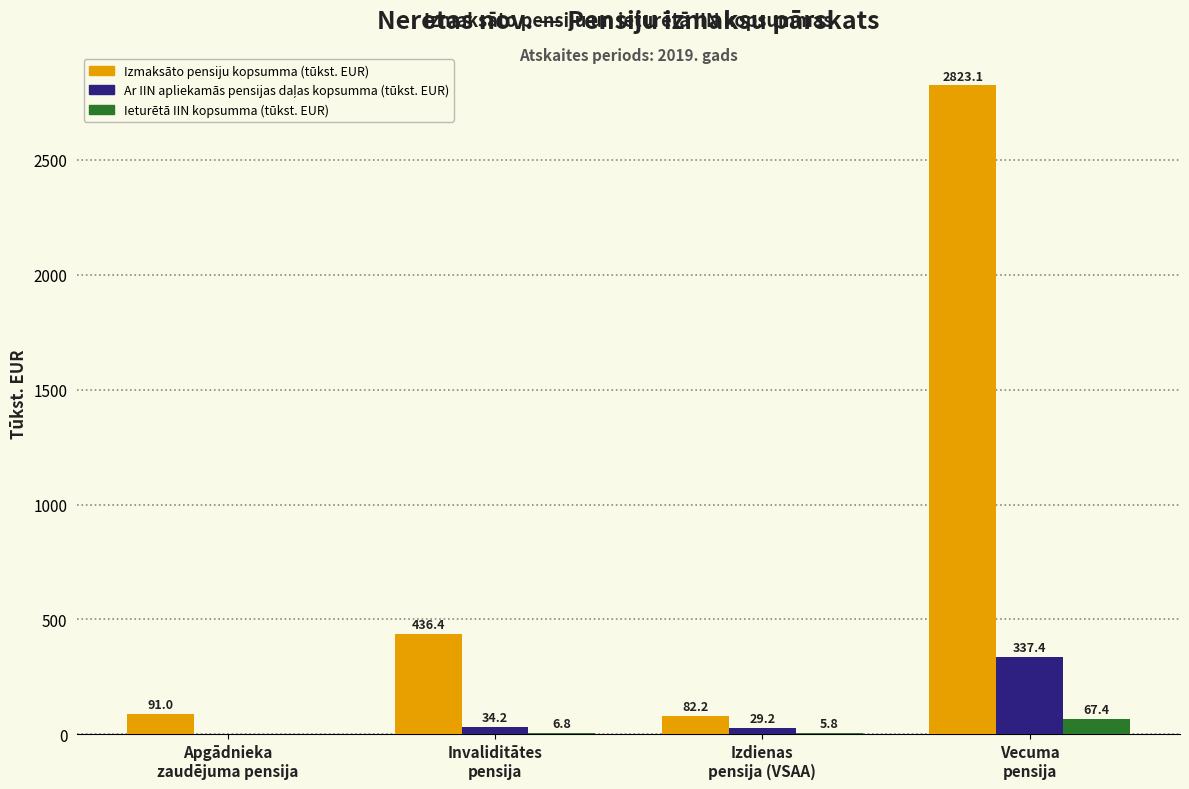

Which series has the widest spread of values?

Izmaksāto pensiju kopsumma (tūkst. EUR)